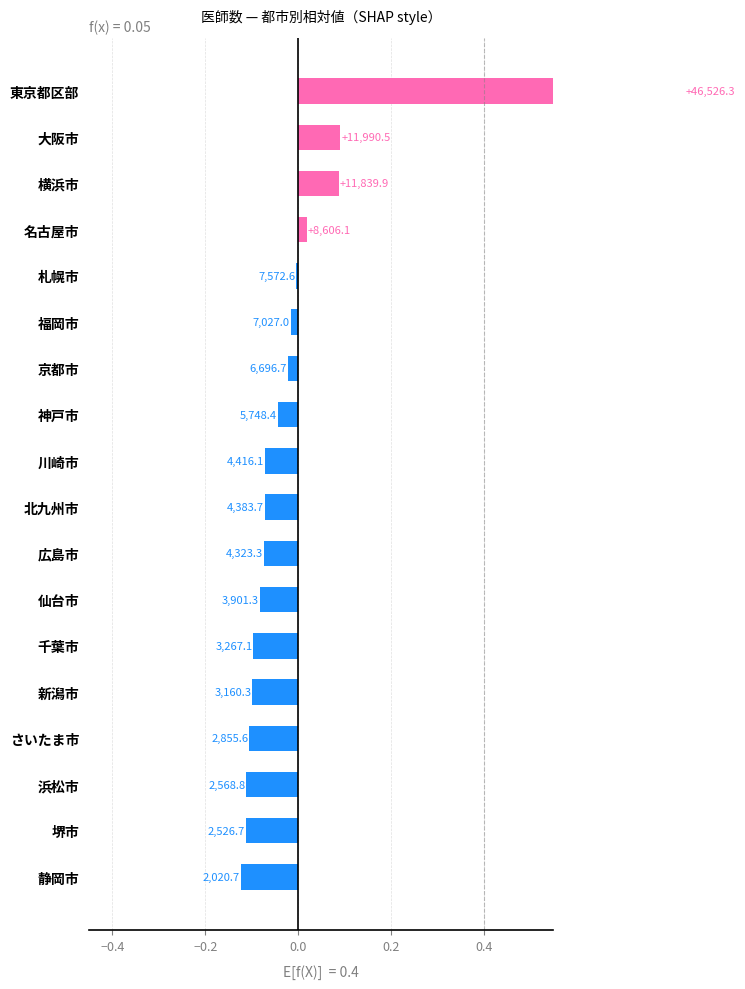

How many bars are there in total?

18